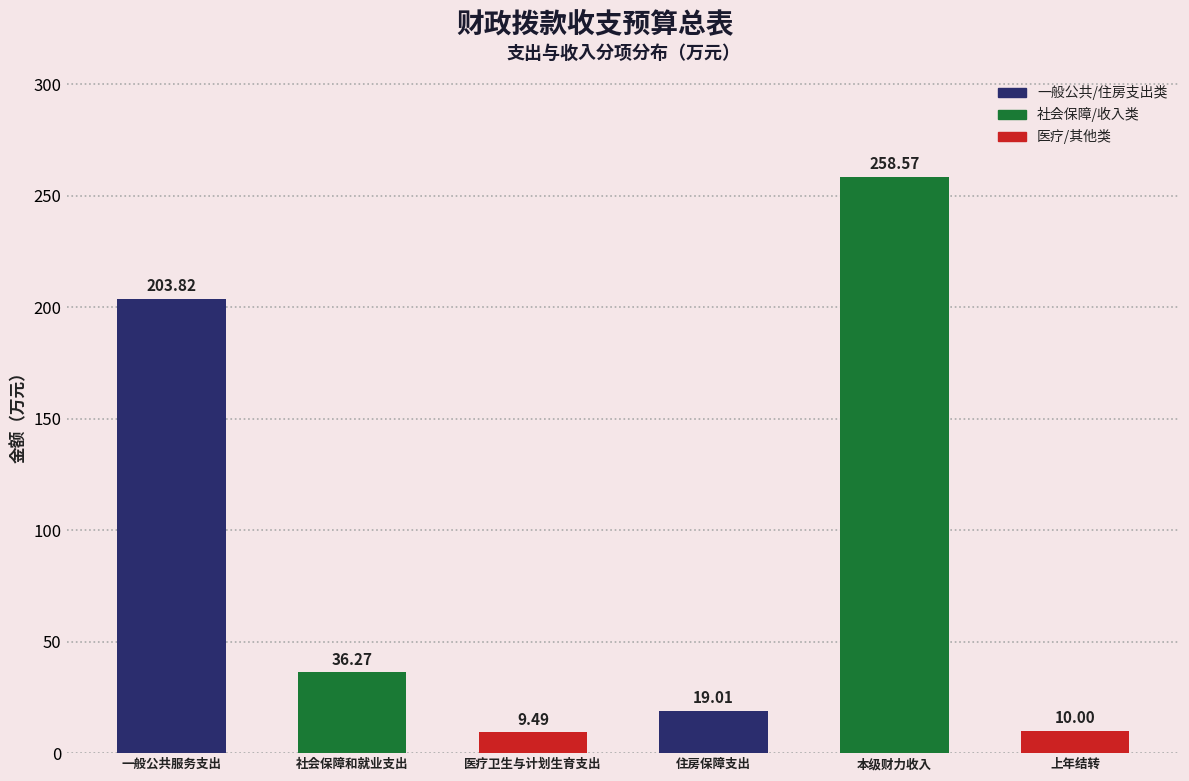

What is the label of the 5th bar from the left?

本级财力收入